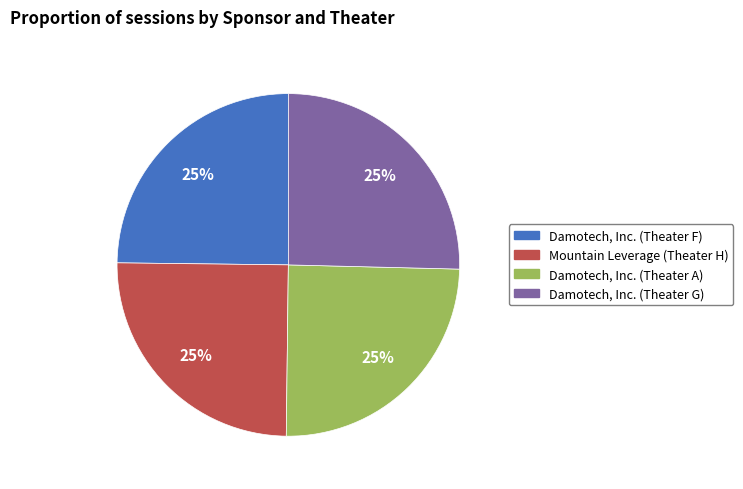

To the nearest percent, what percentage of the pie is Mountain Leverage (Theater H)?

25%